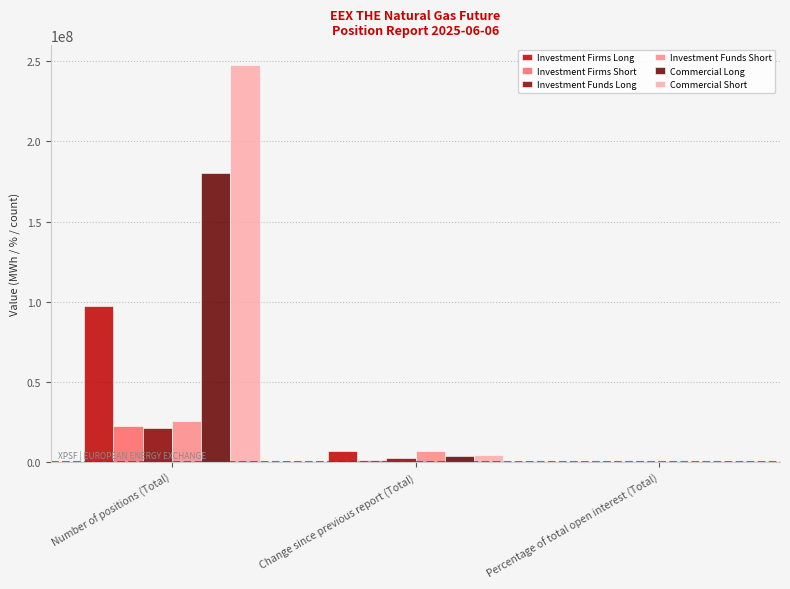

How many groups of bars are there?

3